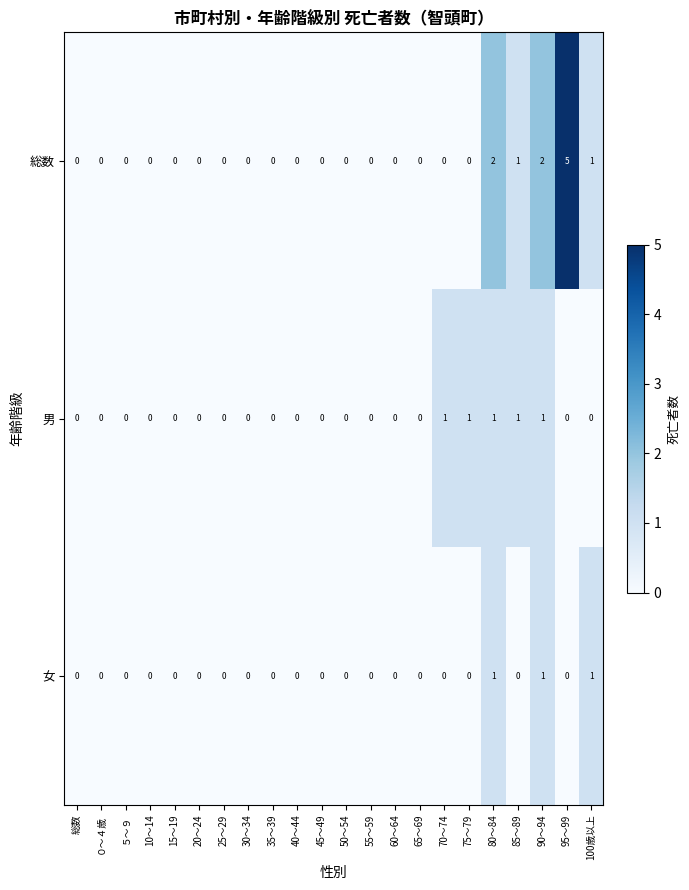

What is the greatest value displayed?

5